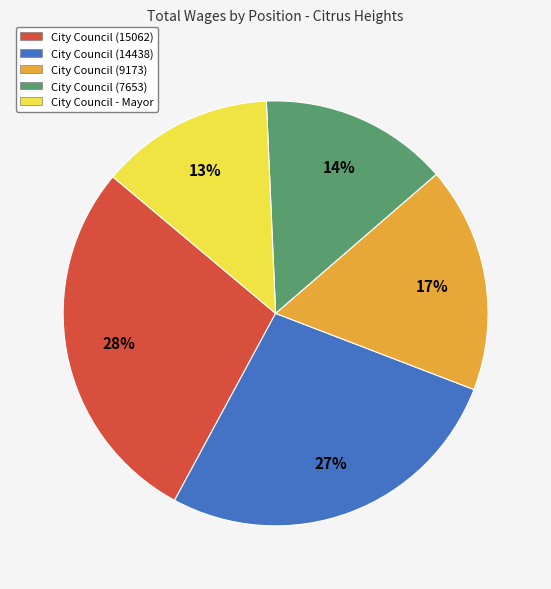

Is it true that City Council (7653) is 14% of the pie?

True